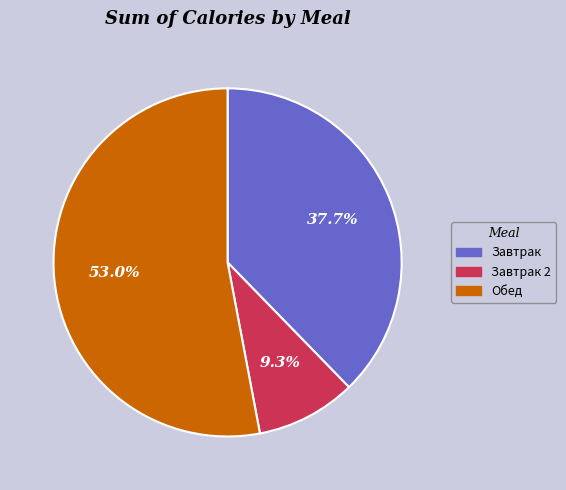

Combined, what portion of the pie is Завтрак 2 and Завтрак?

47.0%